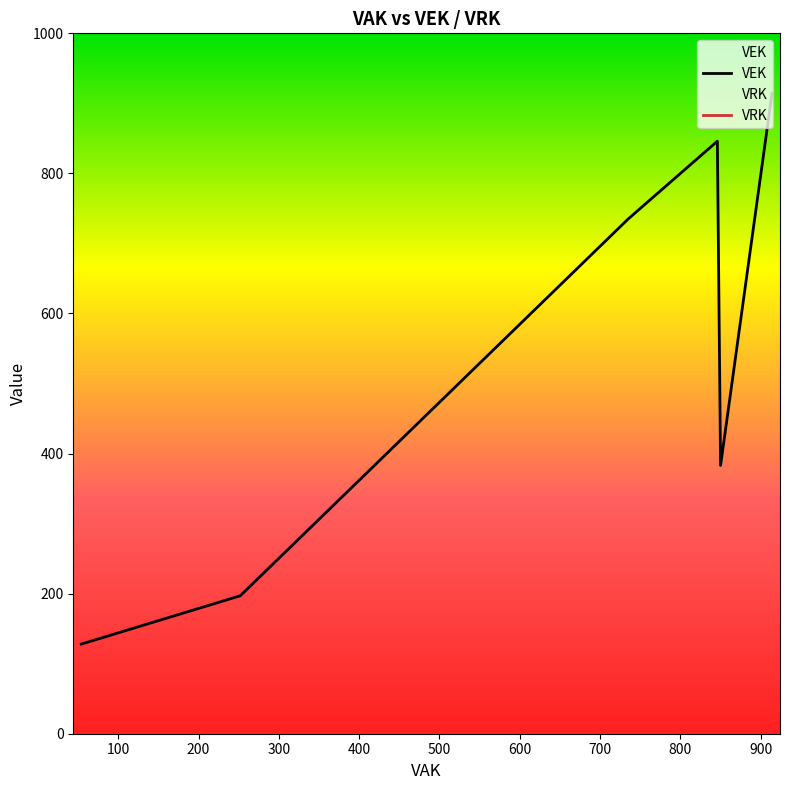

Where is VEK nearest to the value 521?

850